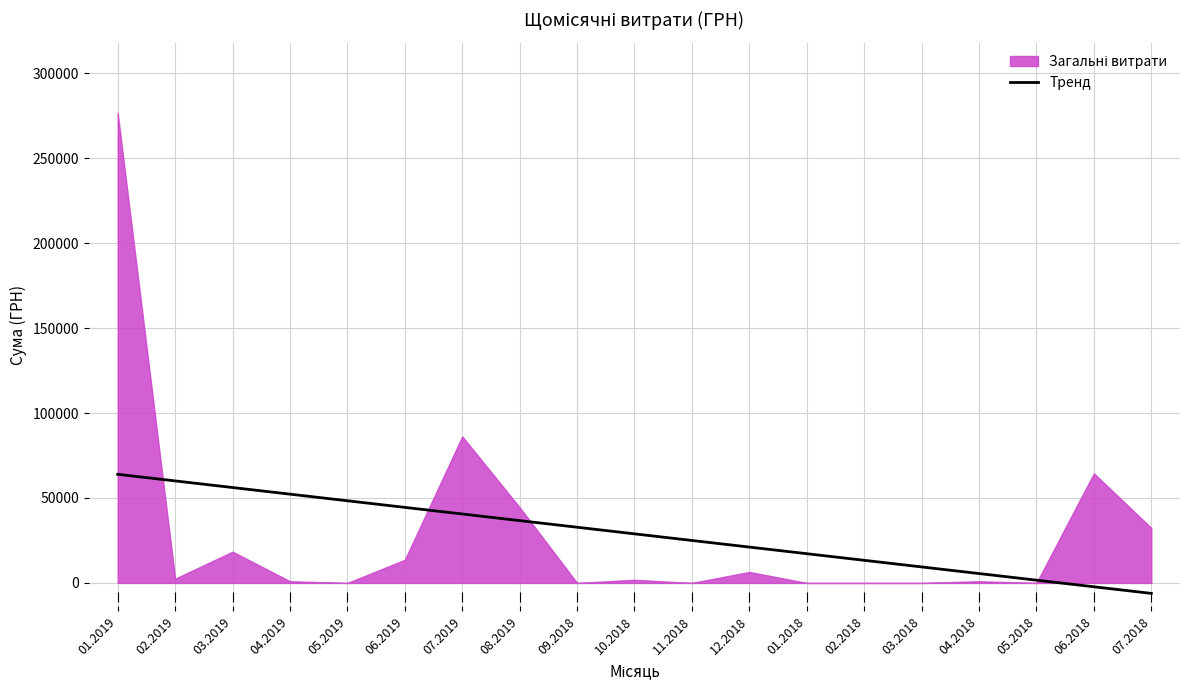

Which label corresponds to the largest value in the chart?

01.2019